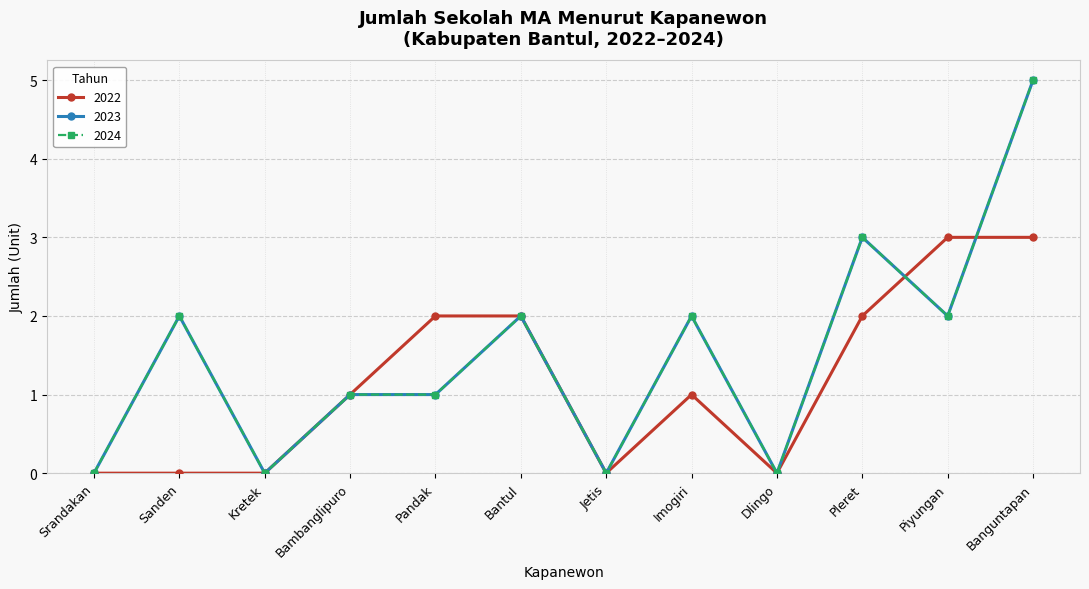

True or false: 2024 and 2023 cross at least once.

False